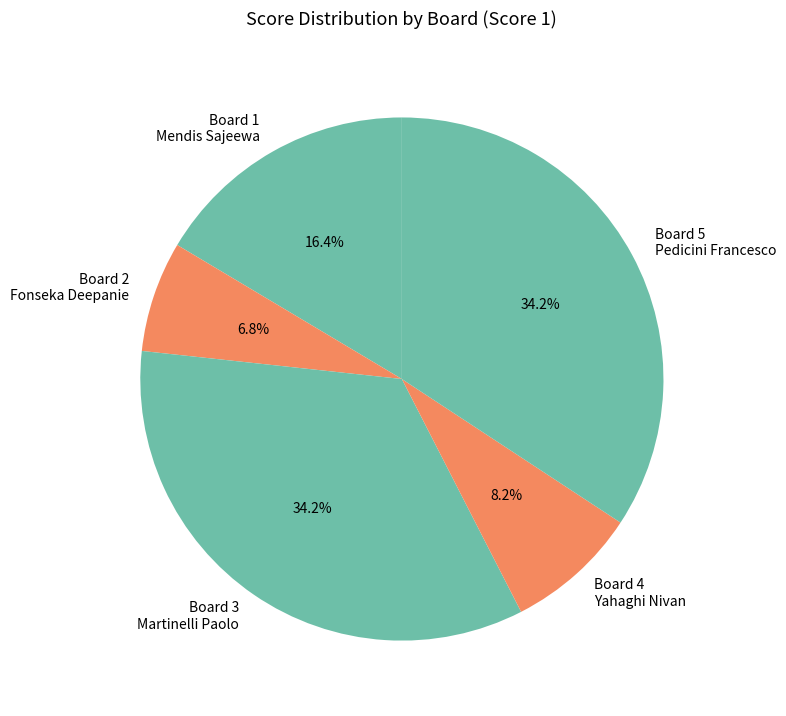

What is the smallest slice in the pie chart?

Board 2 Fonseka Deepanie